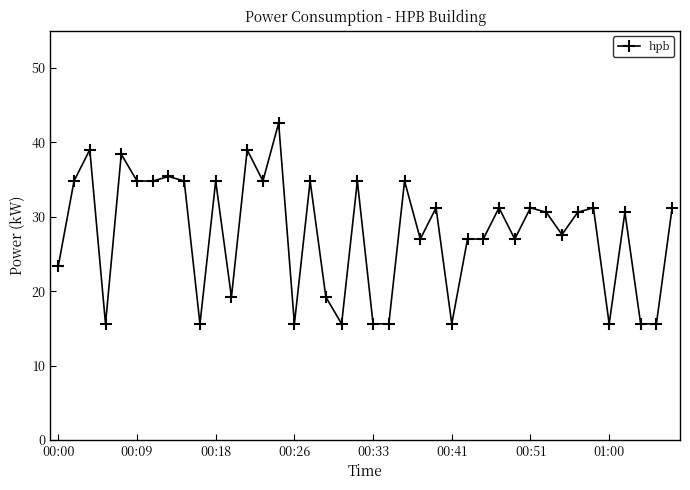

What is the difference between the maximum and minimum values?

27.0